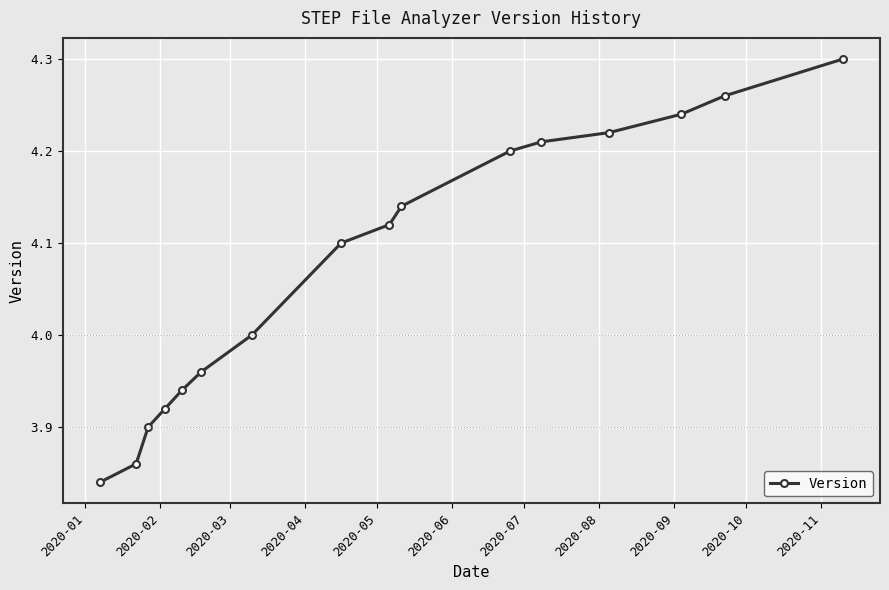

What is the sum of all values?

65.2